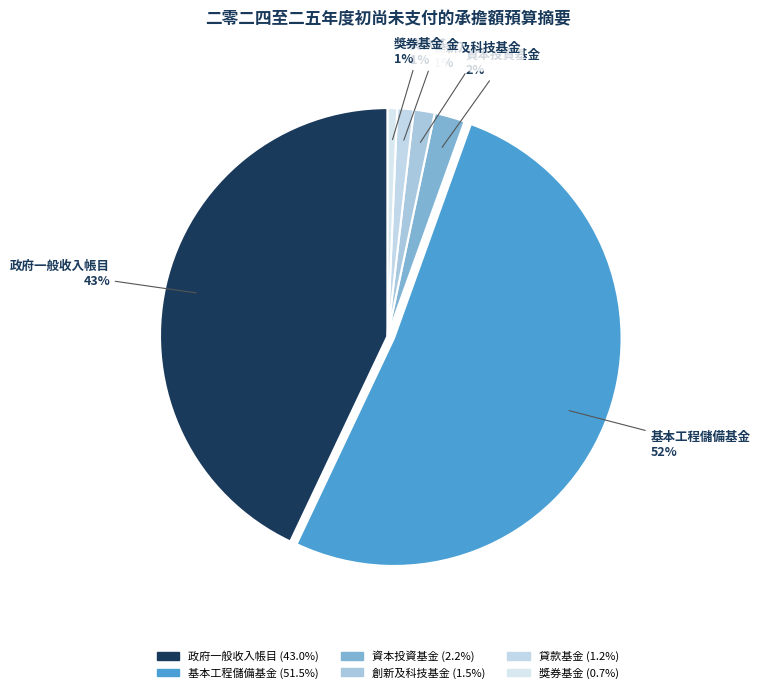

The 創新及科技基金 slice represents 16% of the pie. True or false?

False